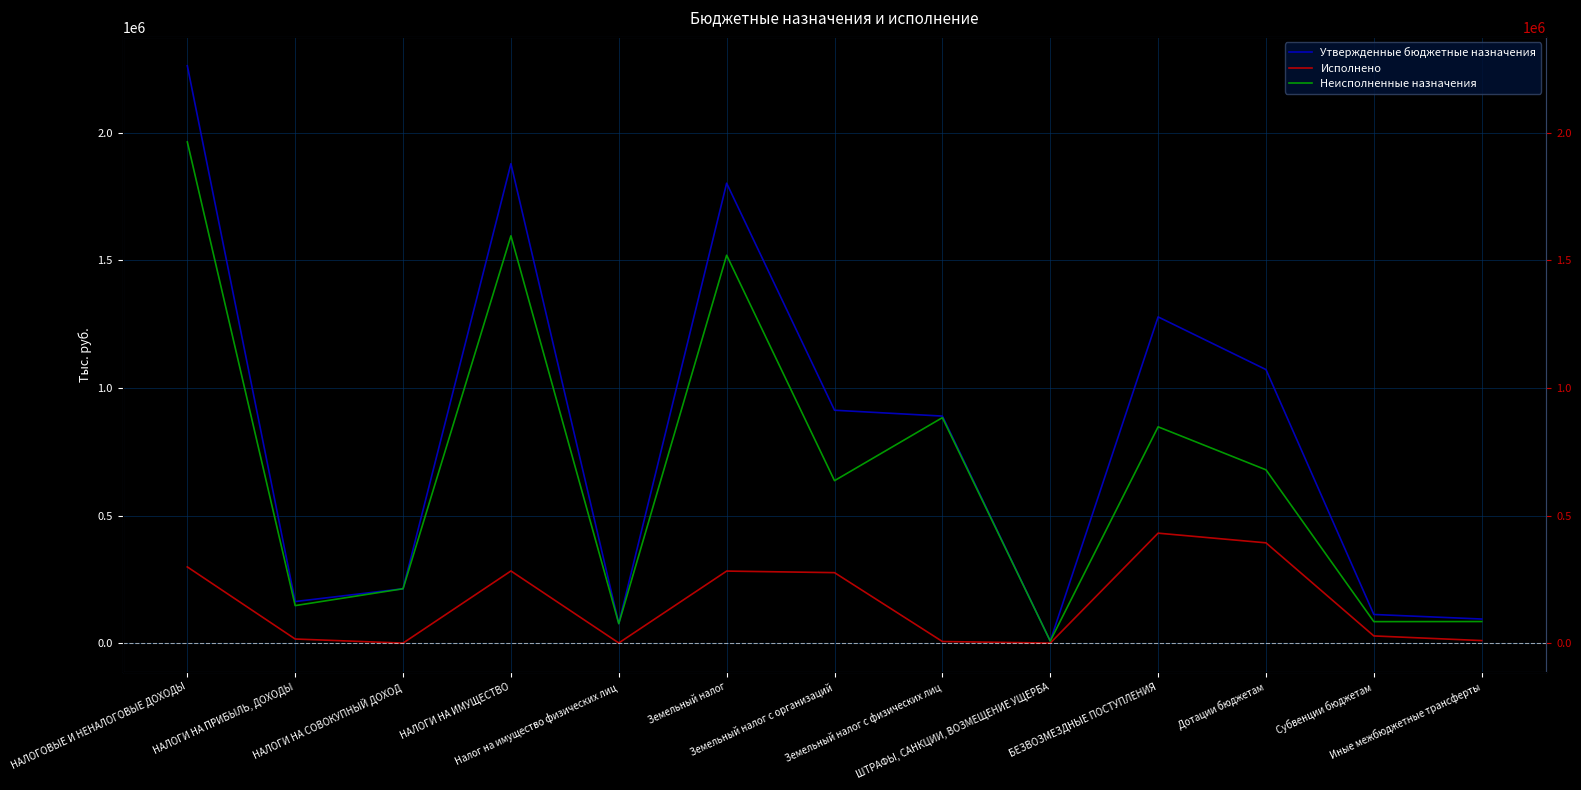

Where is the first local maximum for Утвержденные бюджетные назначения?

НАЛОГИ НА ИМУЩЕСТВО